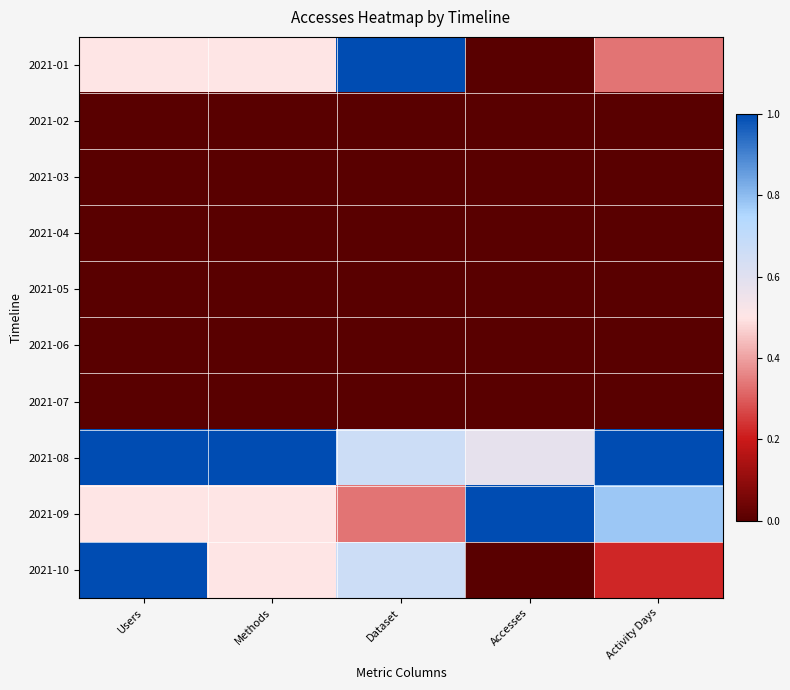

Reading left to right, what are all the values shown in this chart?

2021-01: Users=0.5	Methods=0.5	Dataset=1.0	Accesses=0.0	Activity Days=0.3
2021-02: Users=0.0	Methods=0.0	Dataset=0.0	Accesses=0.0	Activity Days=0.0
2021-03: Users=0.0	Methods=0.0	Dataset=0.0	Accesses=0.0	Activity Days=0.0
2021-04: Users=0.0	Methods=0.0	Dataset=0.0	Accesses=0.0	Activity Days=0.0
2021-05: Users=0.0	Methods=0.0	Dataset=0.0	Accesses=0.0	Activity Days=0.0
2021-06: Users=0.0	Methods=0.0	Dataset=0.0	Accesses=0.0	Activity Days=0.0
2021-07: Users=0.0	Methods=0.0	Dataset=0.0	Accesses=0.0	Activity Days=0.0
2021-08: Users=1.0	Methods=1.0	Dataset=0.7	Accesses=0.6	Activity Days=1.0
2021-09: Users=0.5	Methods=0.5	Dataset=0.3	Accesses=1.0	Activity Days=0.8
2021-10: Users=1.0	Methods=0.5	Dataset=0.7	Accesses=0.0	Activity Days=0.2